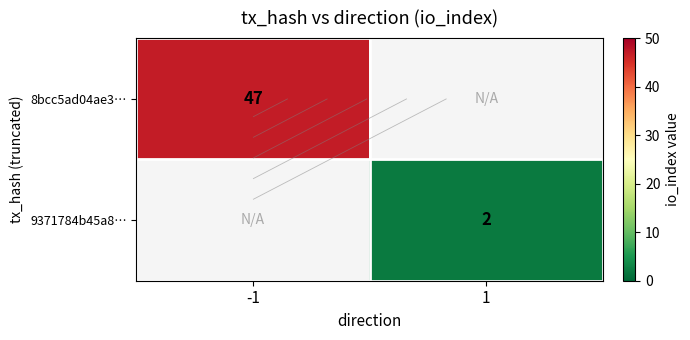

The value of 8bcc5ad04ae3… at 1 is 21. True or false?

False